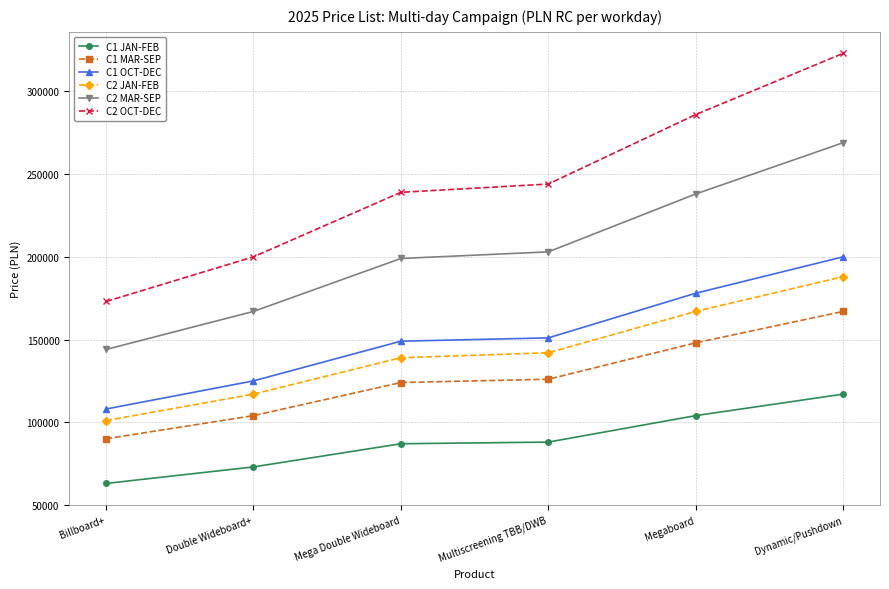

Between Megaboard and Dynamic/Pushdown, which series saw the biggest shift?

C2 OCT-DEC